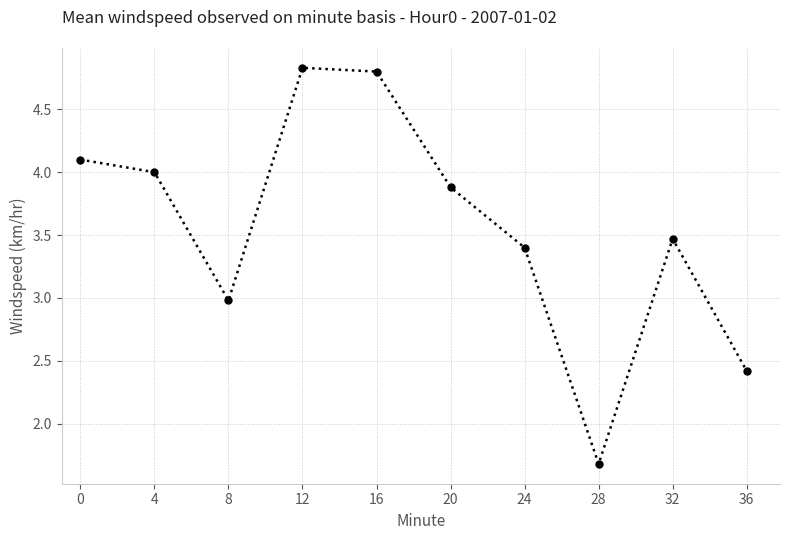

What is the approximate value at 28?

1.7